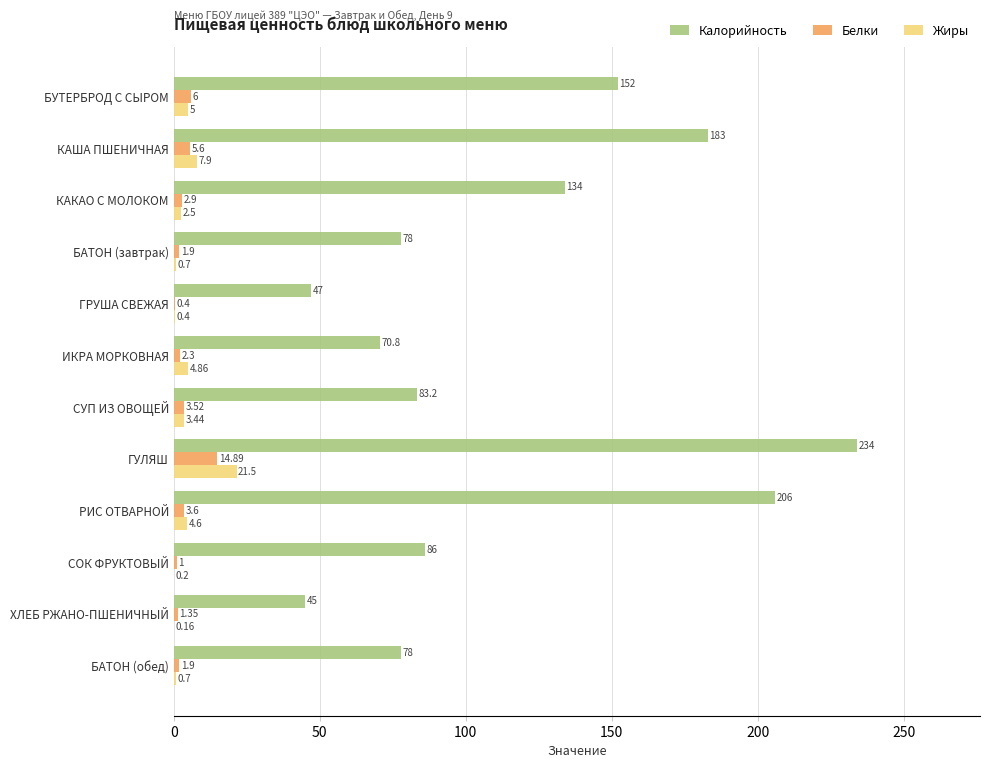

What are all the series names shown in the legend?

Калорийность, Белки, Жиры